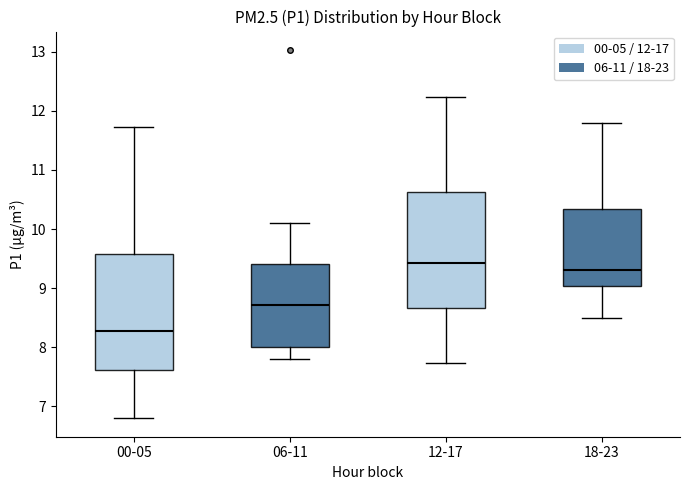

Where does the median line of the box for 18-23 sit on the y-axis? The values are not printed on the chart, so give them approximately, as read against the axis.

9.3